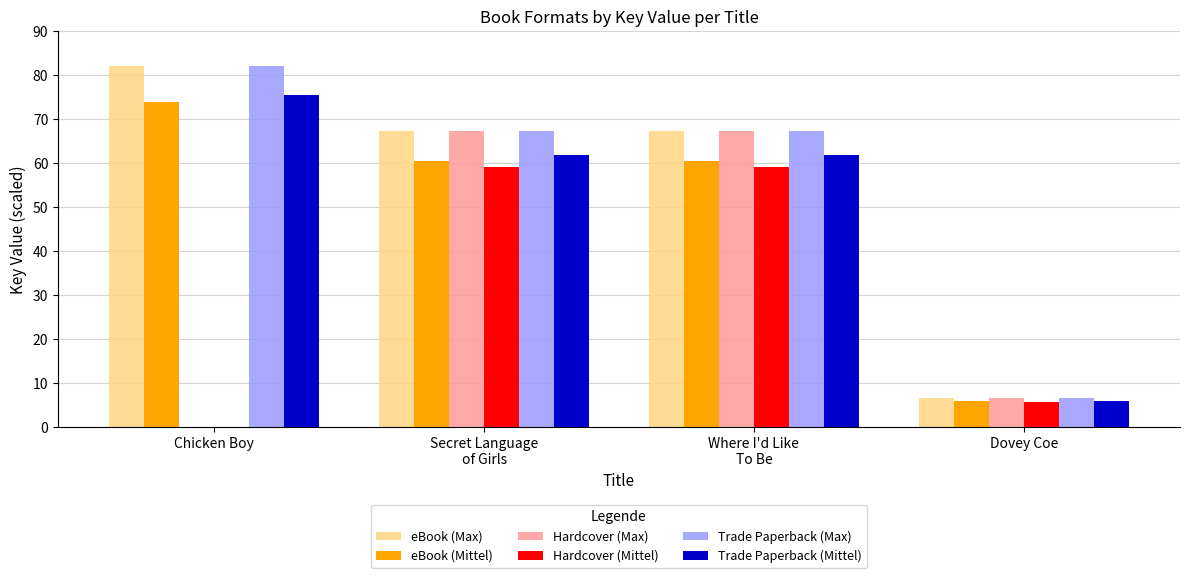

Is it true that Hardcover (Max) equals 6.6 at Dovey Coe?

True